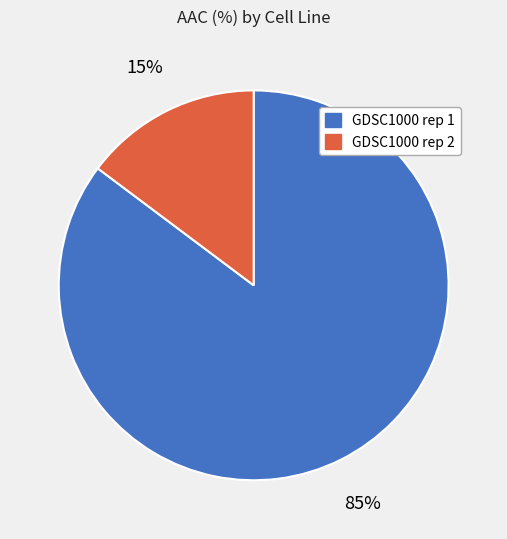

Is it true that GDSC1000 rep 2 is 15% of the pie?

True